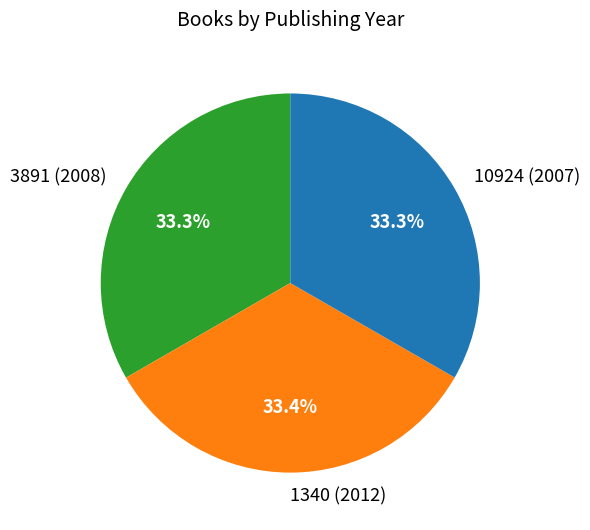

What is the ratio of the value at 1340 (2012) to the value at 3891 (2008)?

1.0